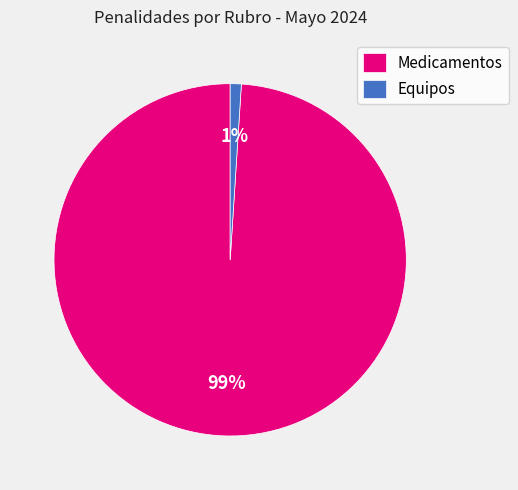

Rank the categories by value from lowest to highest.

Equipos, Medicamentos